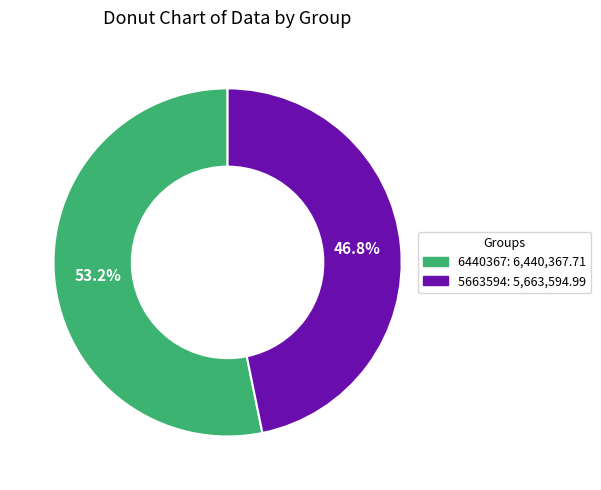

How many slices are in this pie chart?

2